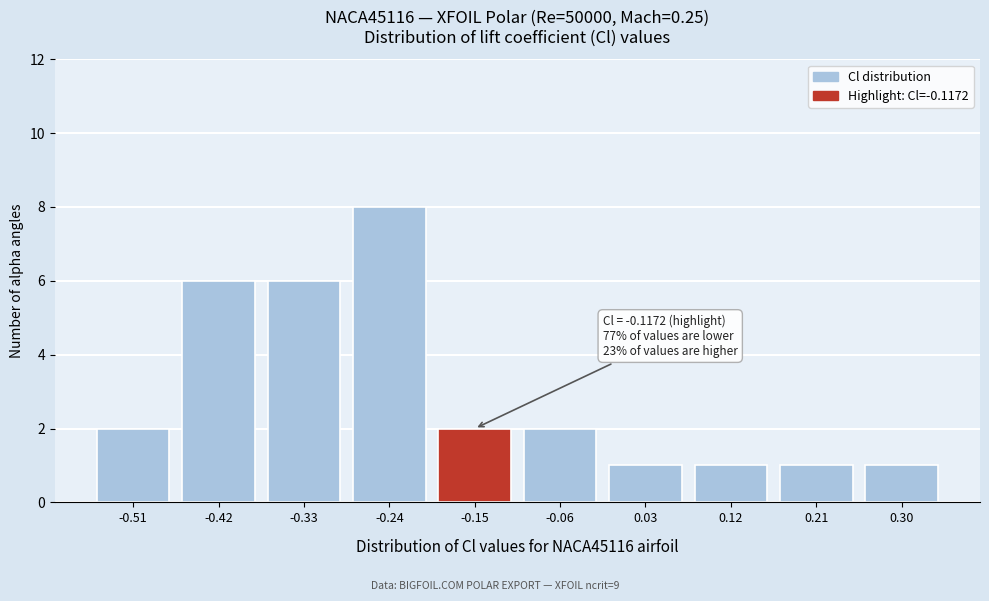

Reading left to right, transcribe all the data shown in this chart.

2	6	6	8	2	2	1	1	1	1